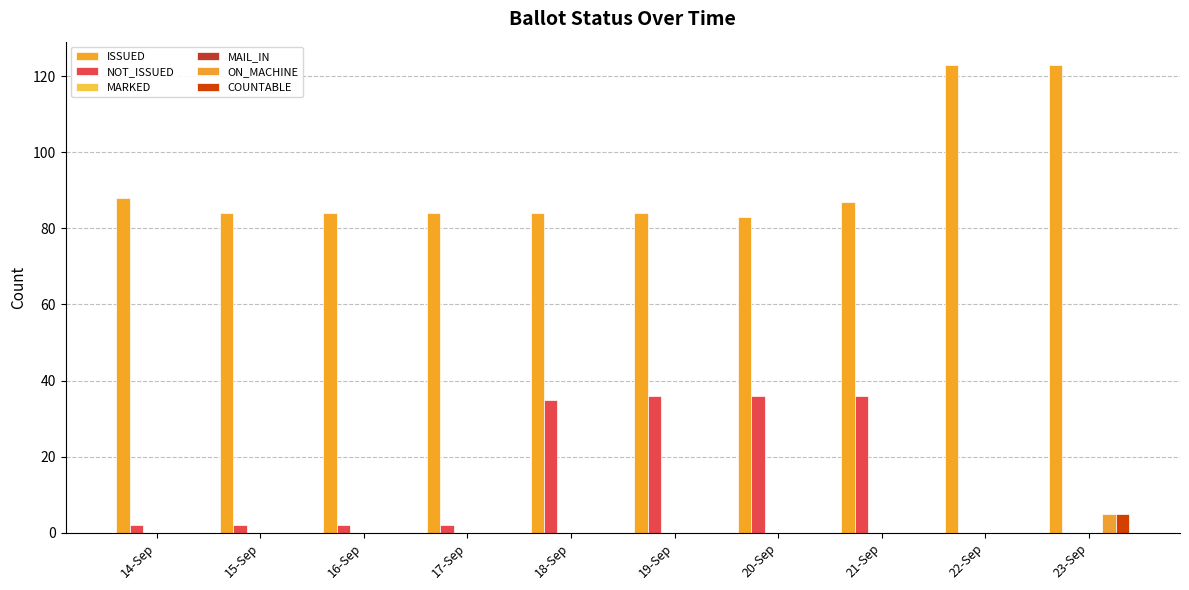

What is the highest value of the ON_MACHINE series?

5